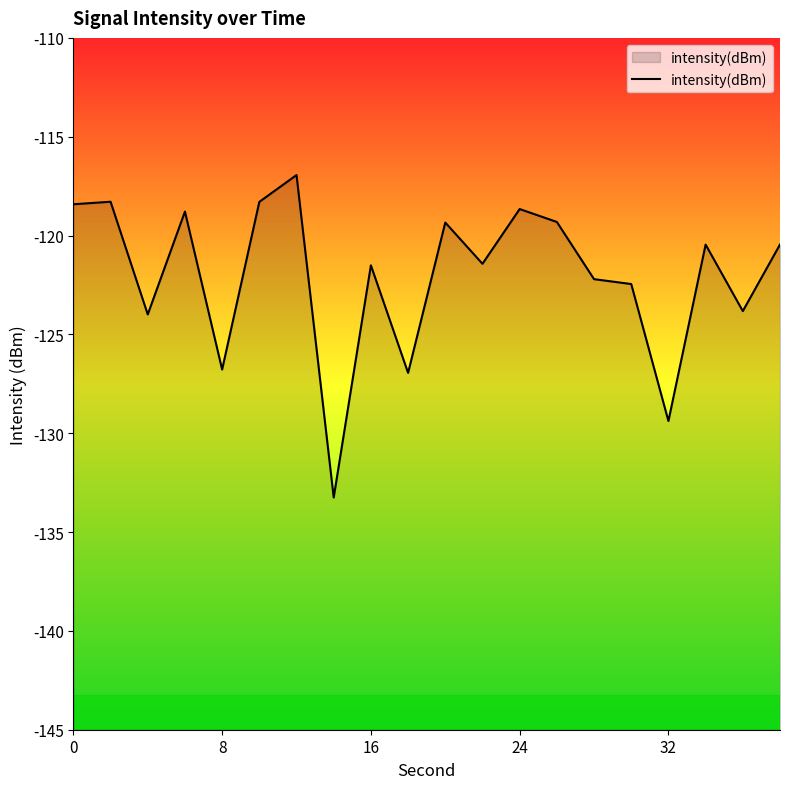

What is the change in value from 8 to 24?

+8.1